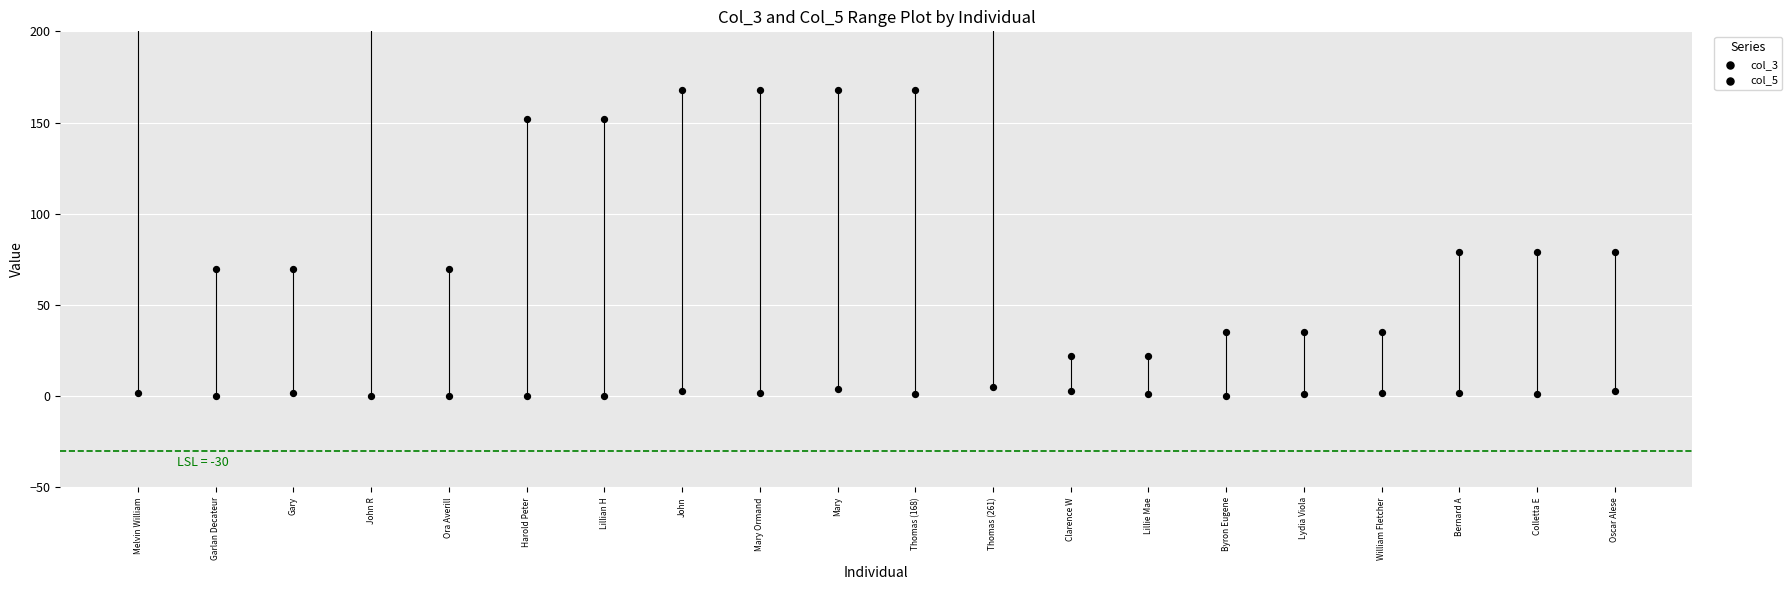

At how many categories does at least one series exceed 537?

1